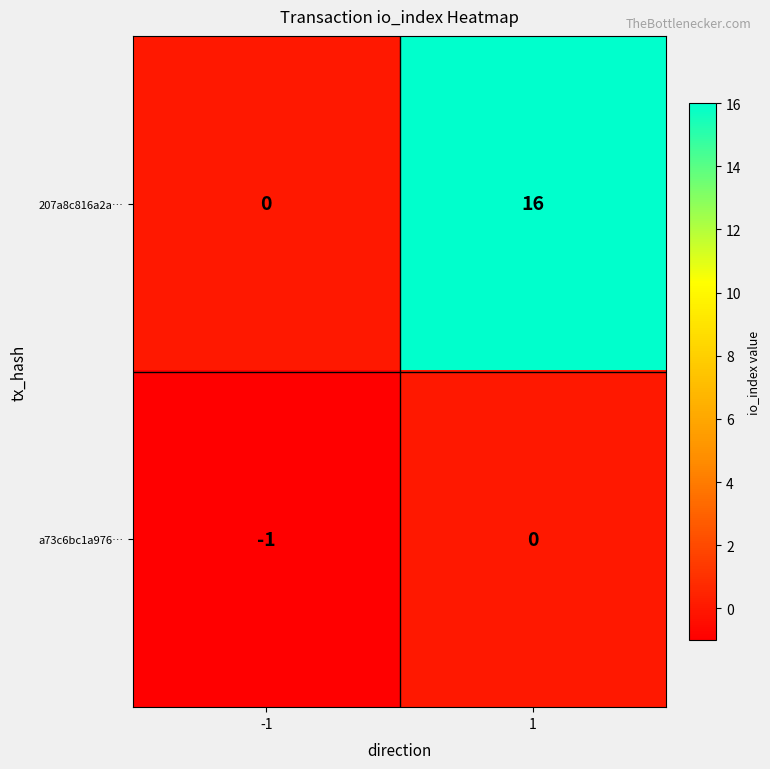

Which series has the largest total across all categories?

207a8c816a2a…